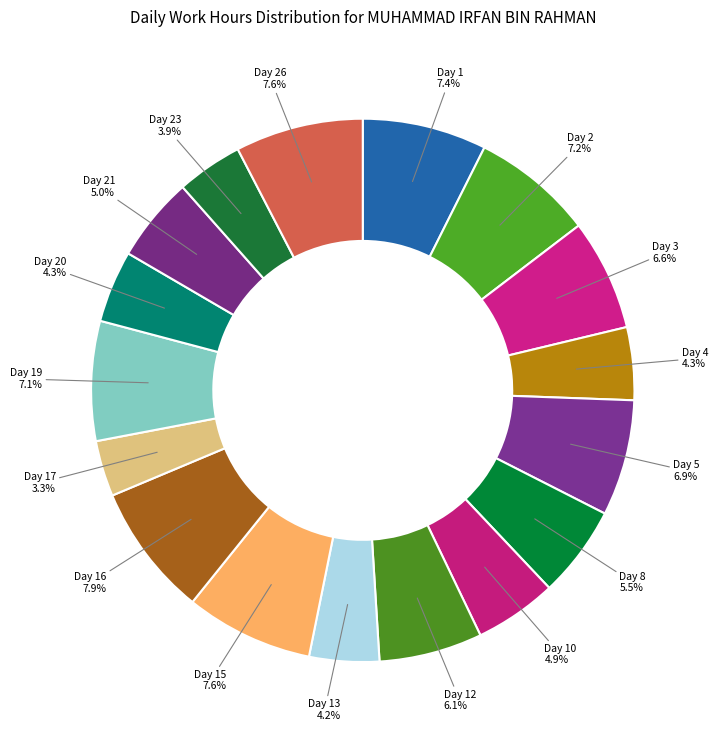

Count the number of slices in the pie.

17